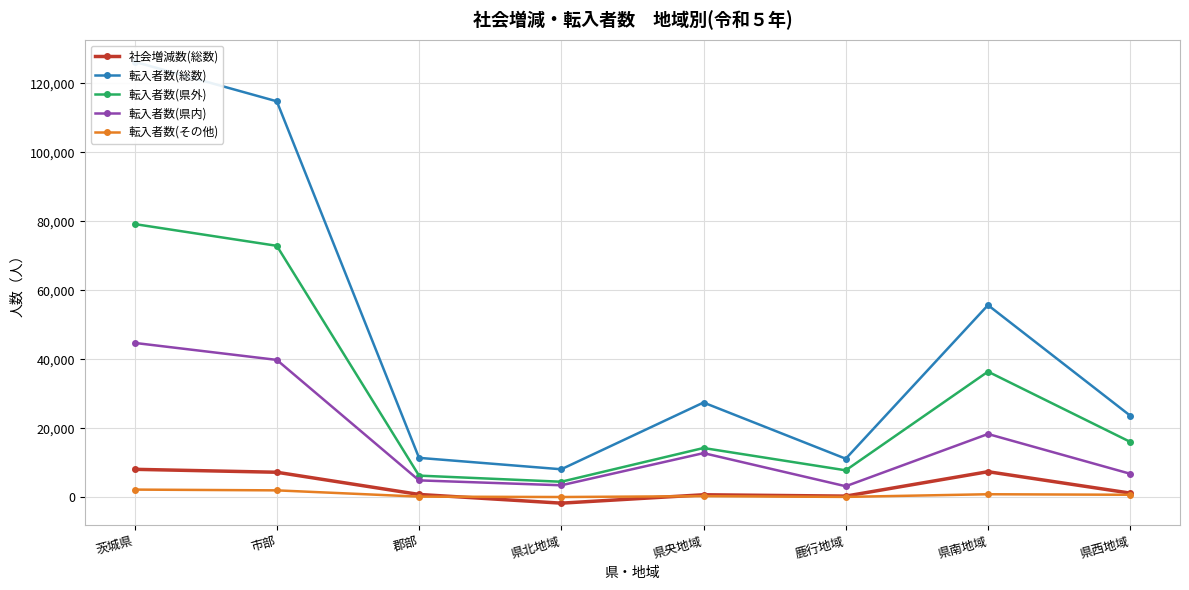

True or false: 転入者数(県外) and 転入者数(県内) intersect in this chart.

False